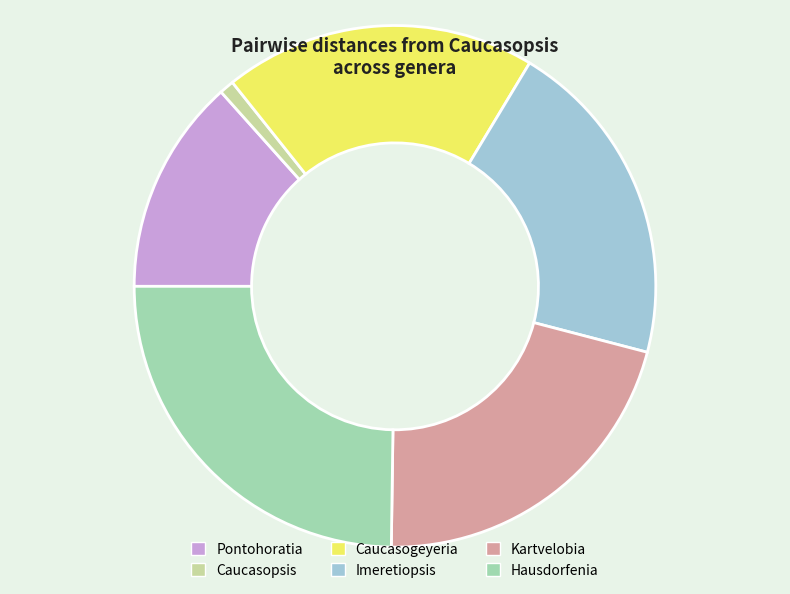

Which slice is the smallest?

Caucasopsis